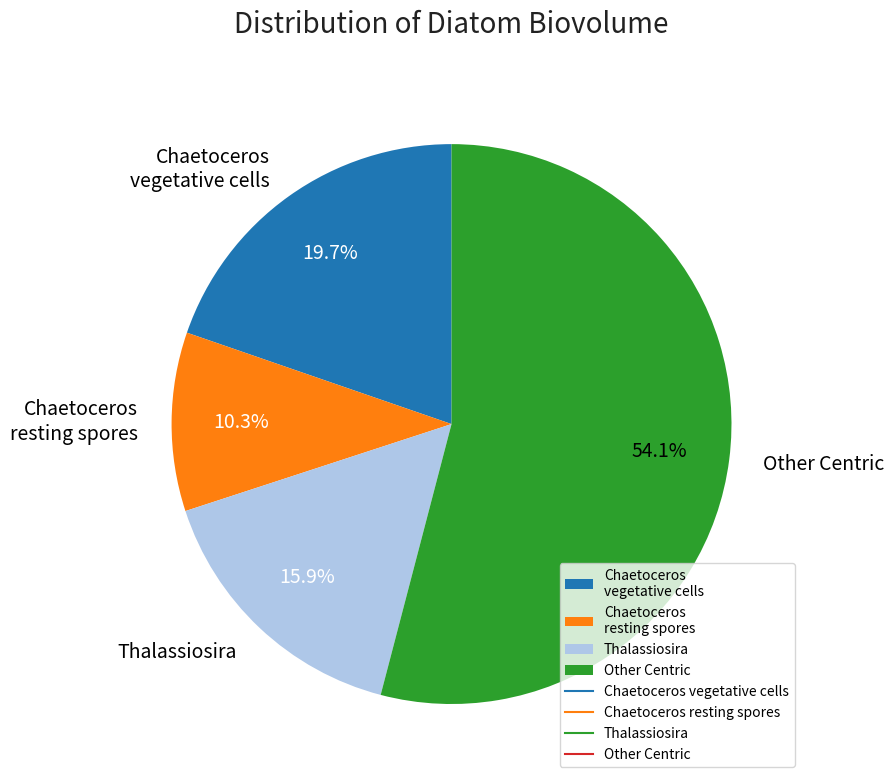

Does Chaetoceros vegetative cells represent more than half of the total?

No